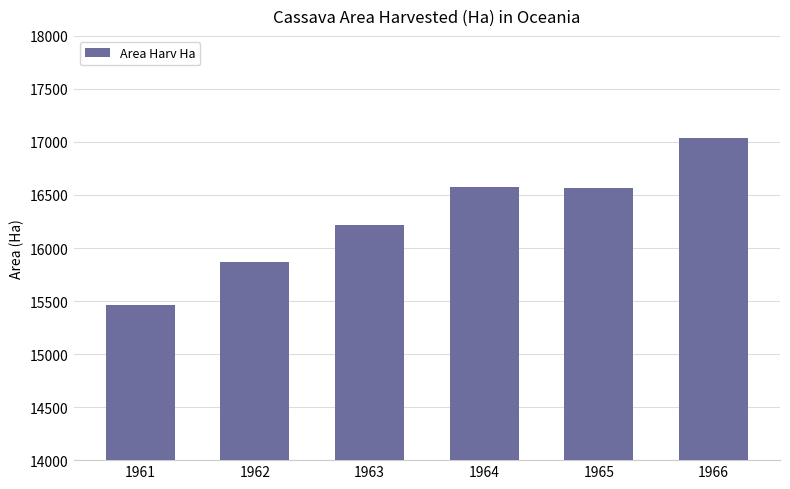

The chart shows a value of 16213 at 1963. True or false?

True